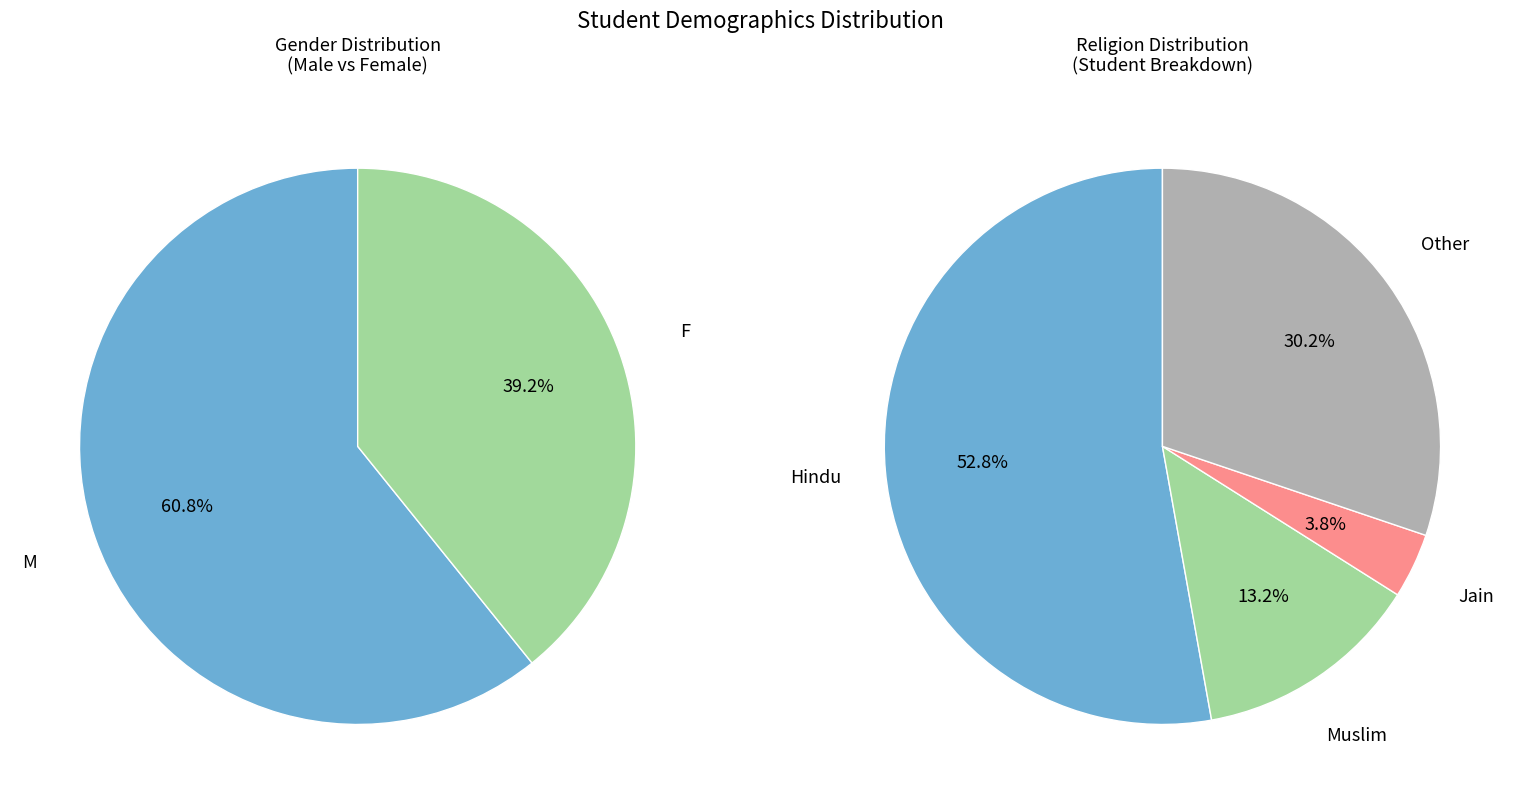

Approximately how many times larger is the value at F compared to M?

0.6